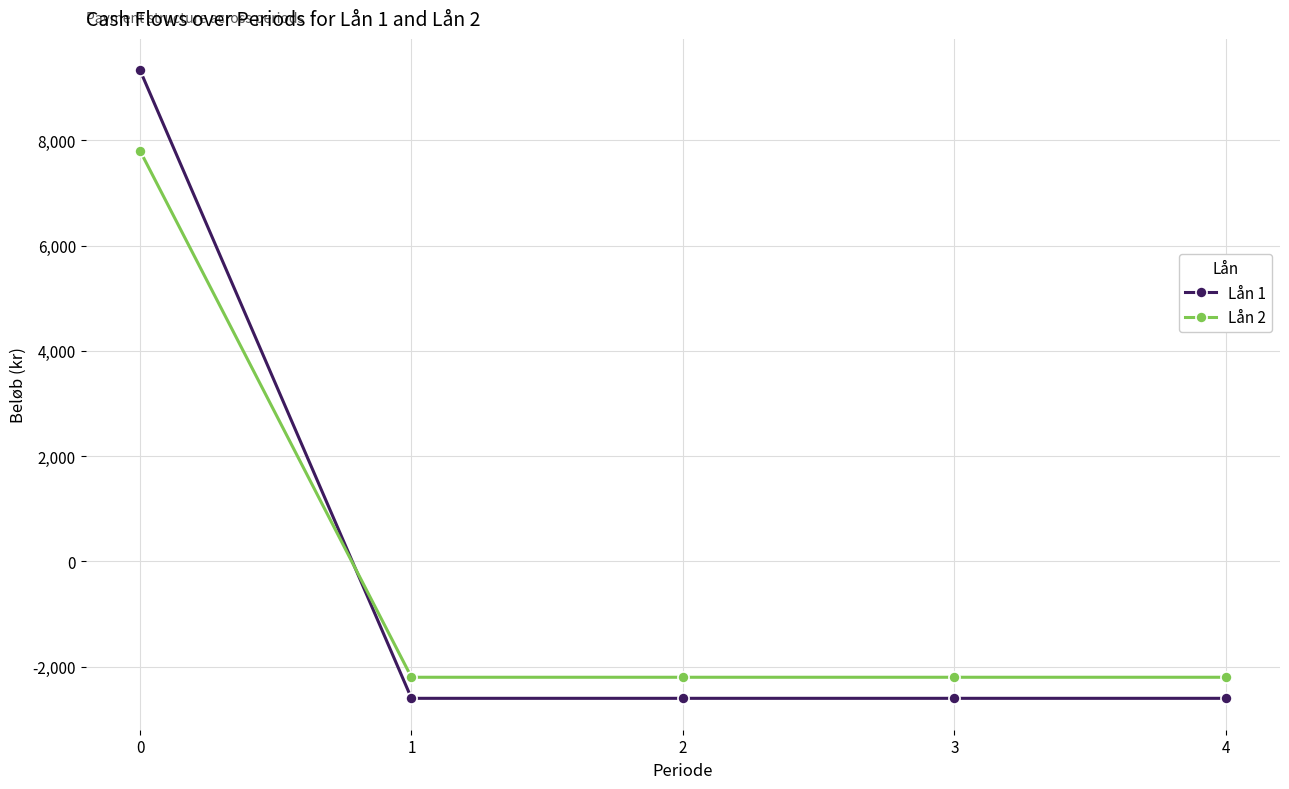

How many lines are shown in the chart?

2